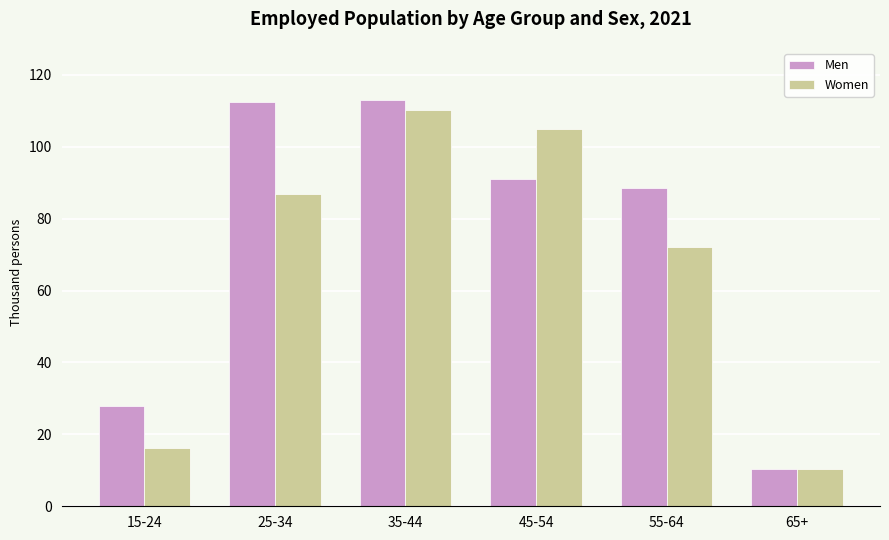

What is the label of the 1st bar from the left?

15-24